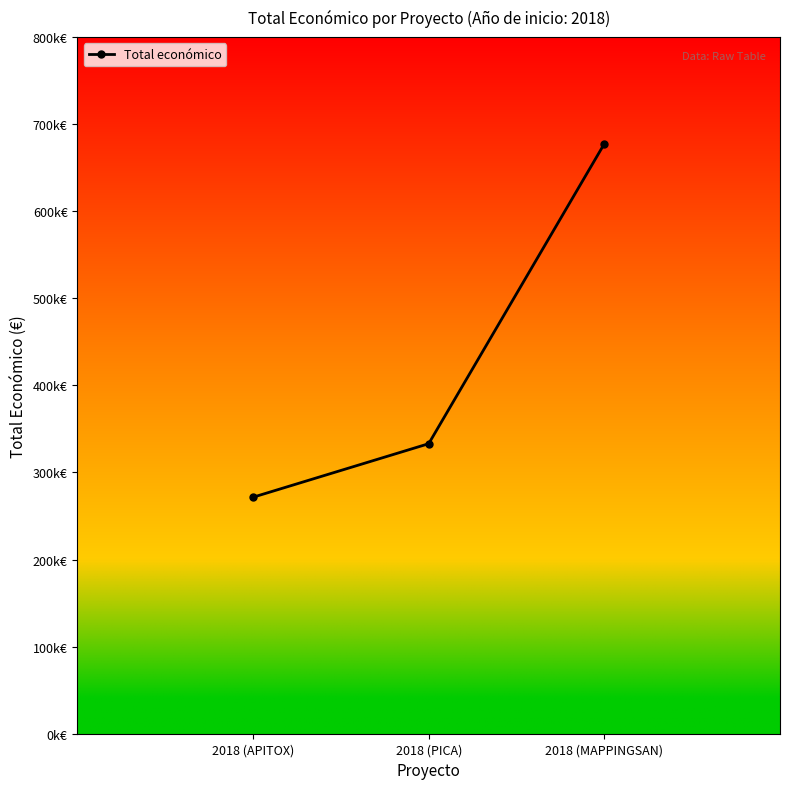

Does the chart have visible grid lines?

No